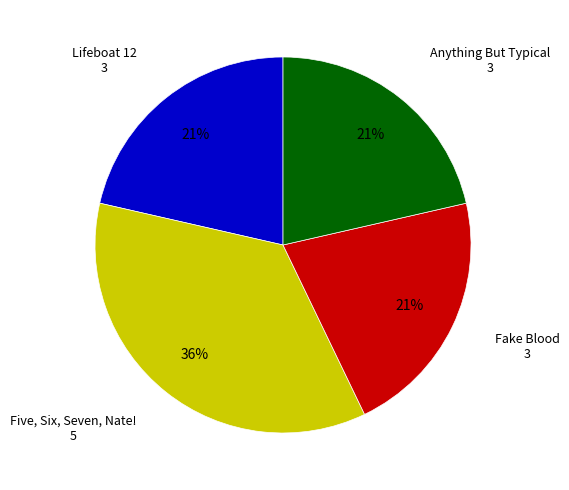

Is there any slice that represents more than half of the pie?

No